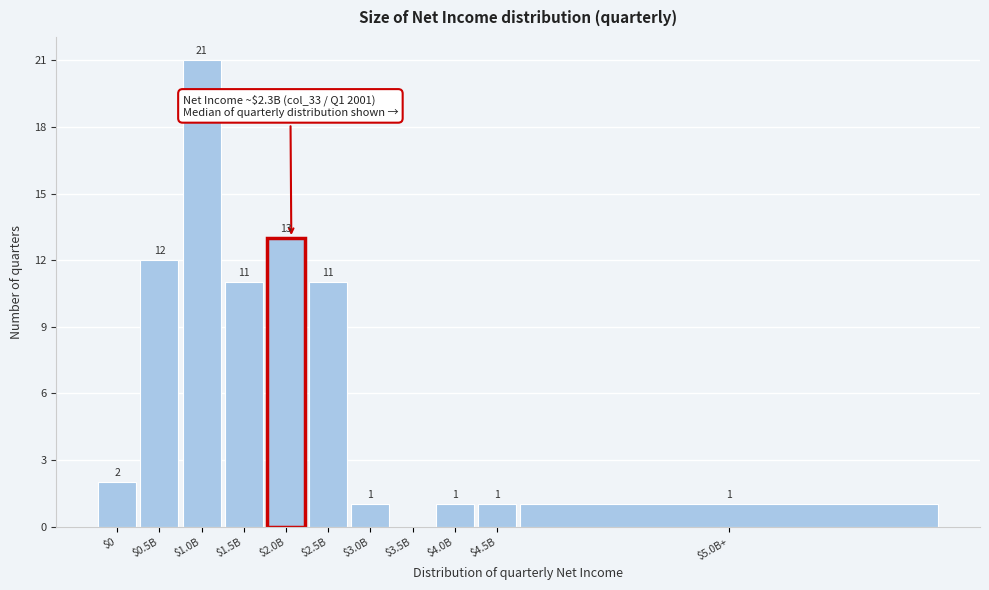

What is the sum of all values?

74